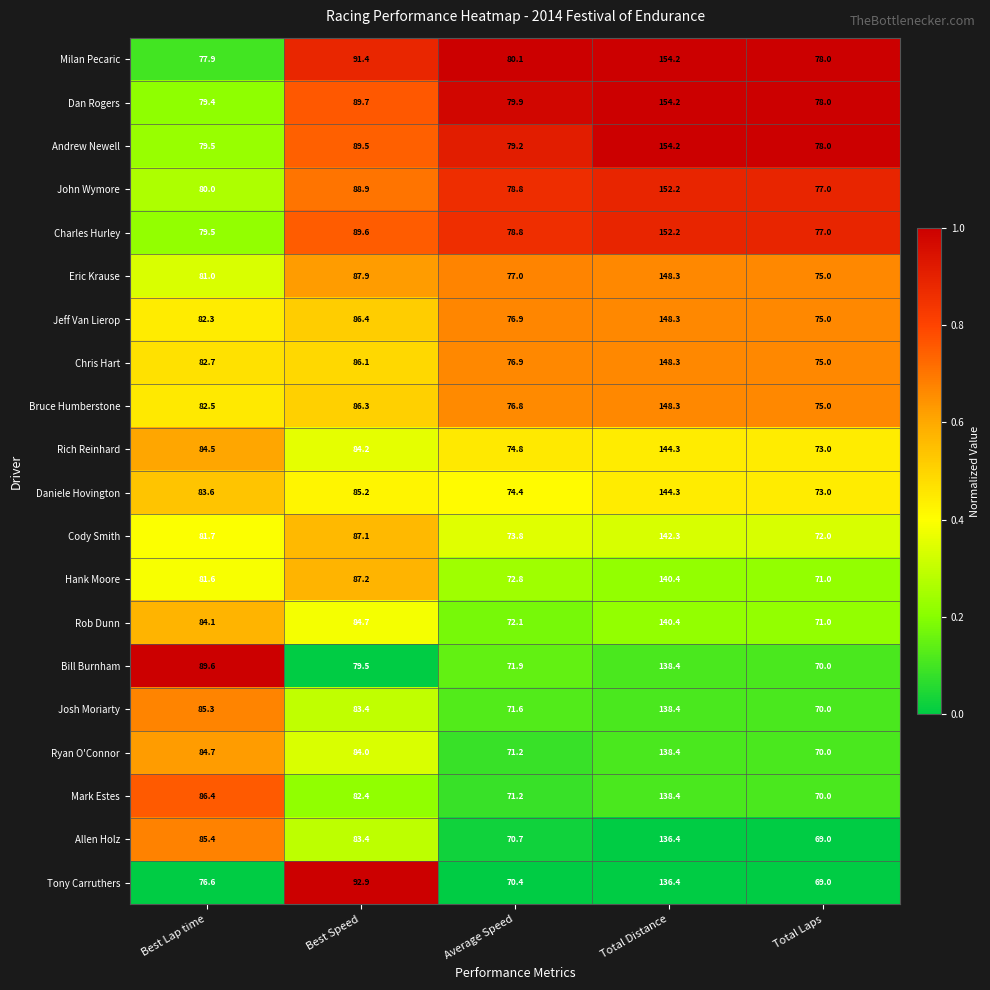

At which category does the chart reach its peak across all series?

Total Distance